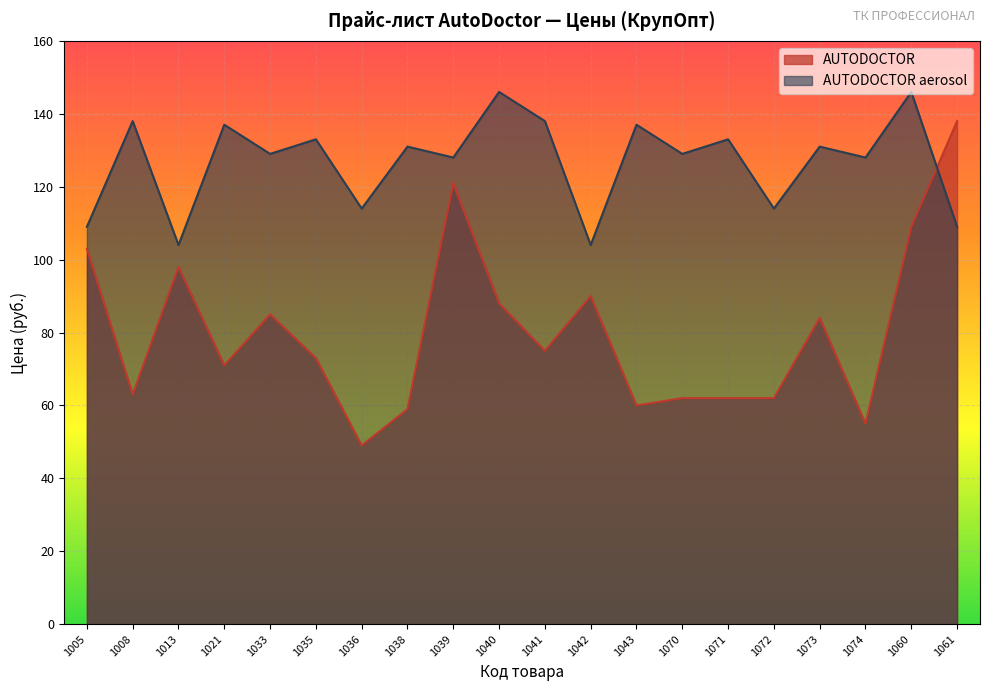

In AUTODOCTOR, how many points are higher than both neighbors (excluding endpoints)?

5